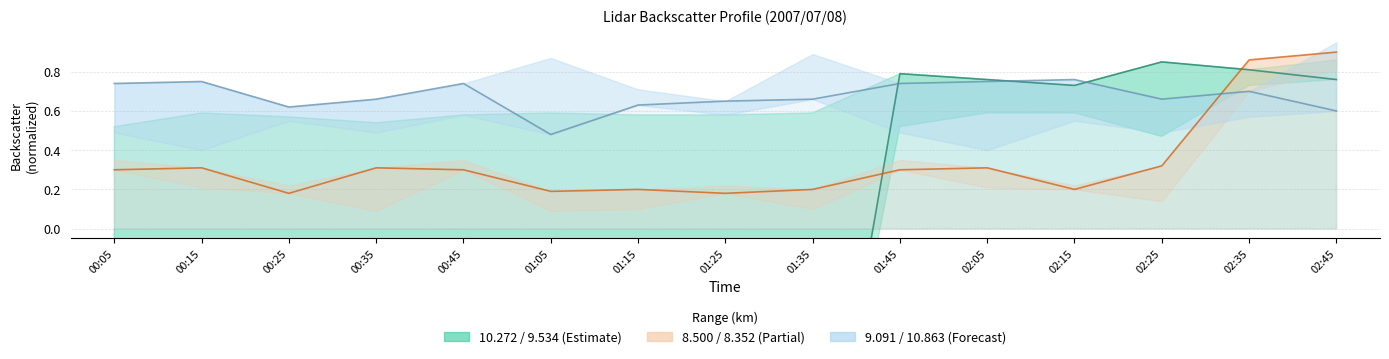

Which series ends up on top after the final intersection of 10.272 and 9.091?

10.272